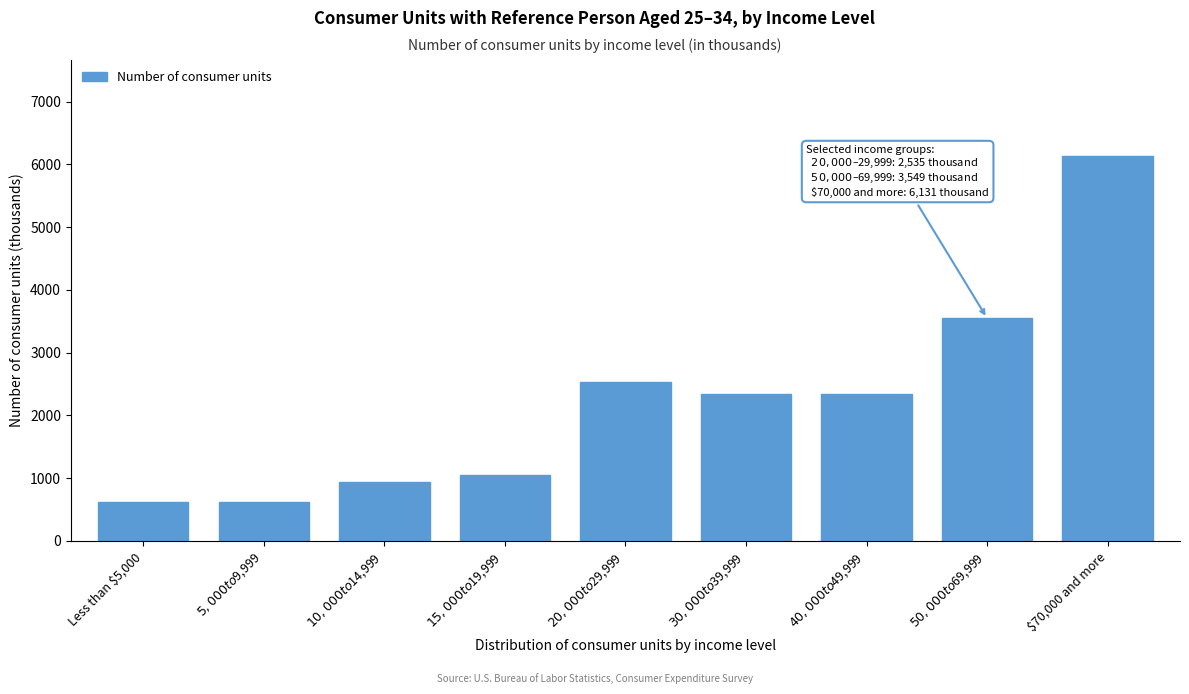

What is the value of the 5th bar from the left?

2535